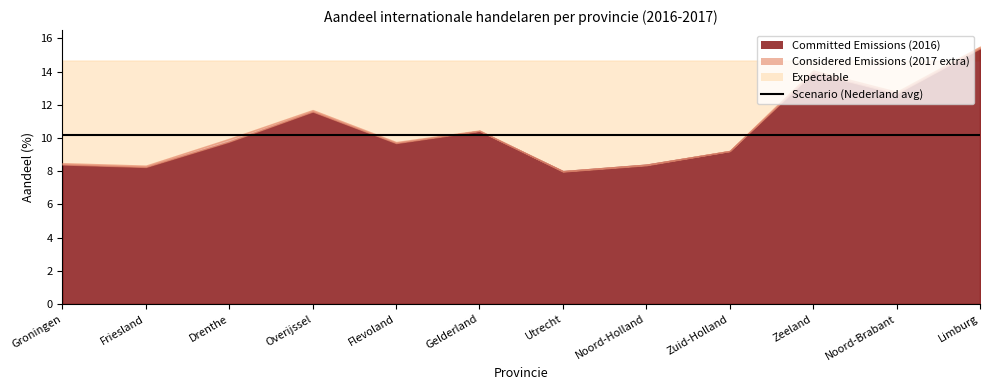

Is the value of 2016 at Drenthe greater than the value of 2017 at Noord-Brabant?

No